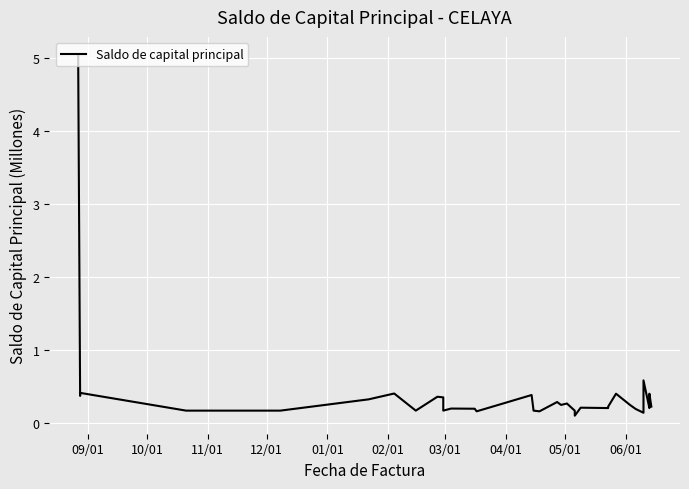

What is the maximum value shown in the chart?

5.0